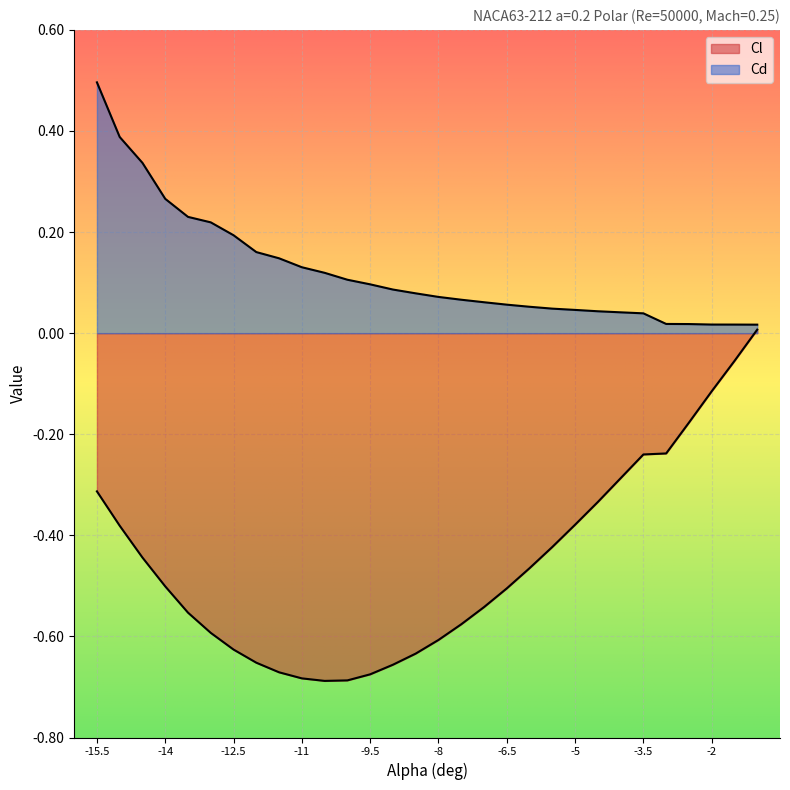

Does the chart display data point markers on the line(s)?

No